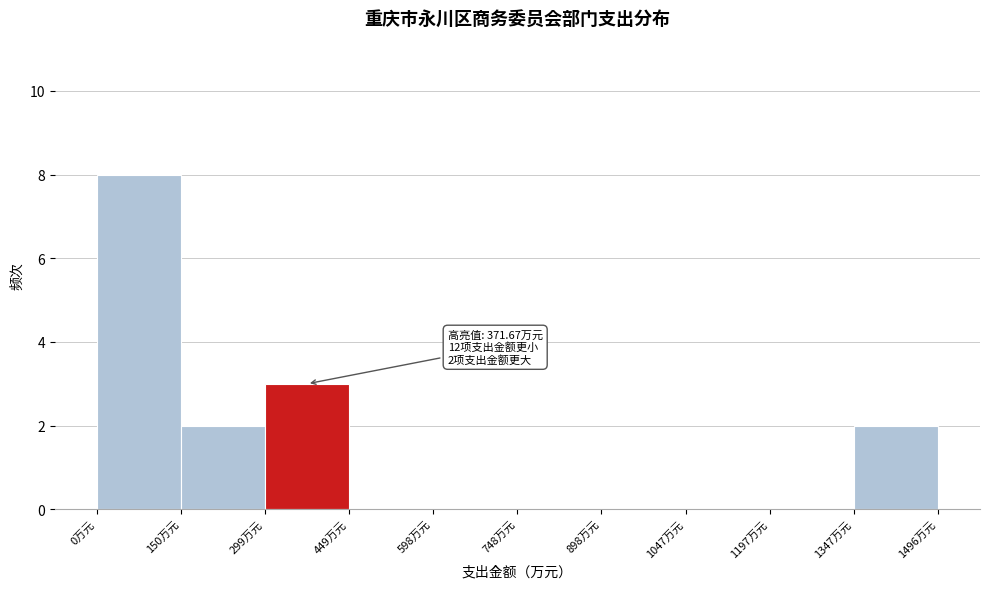

Which range on the x-axis has the tallest bar?

0 to 160